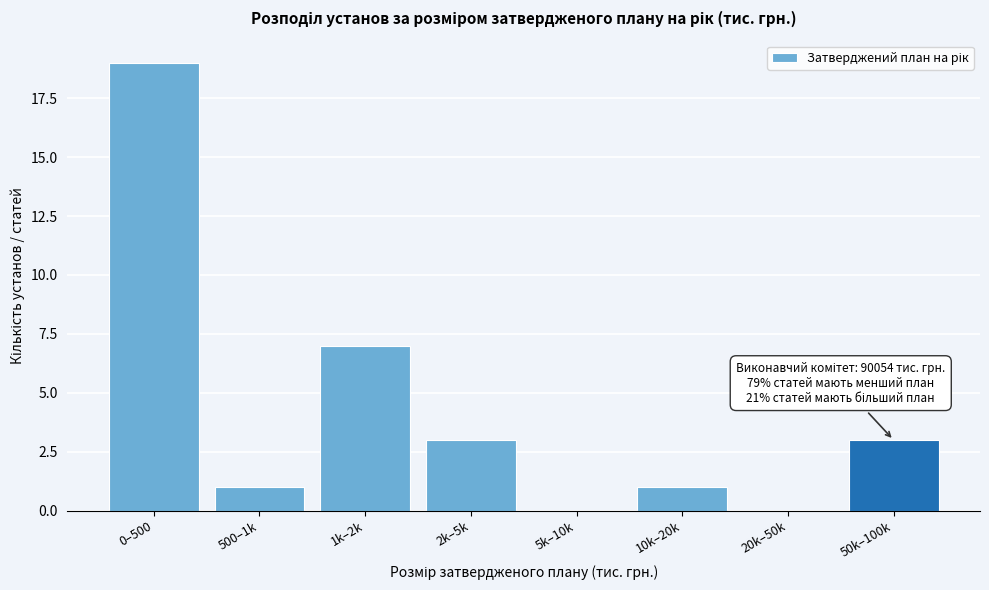

Reading left to right, list all the values displayed in this chart.

0–500=19	500–1k=1	1k–2k=7	2k–5k=3	5k–10k=0	10k–20k=1	20k–50k=0	50k–100k=3